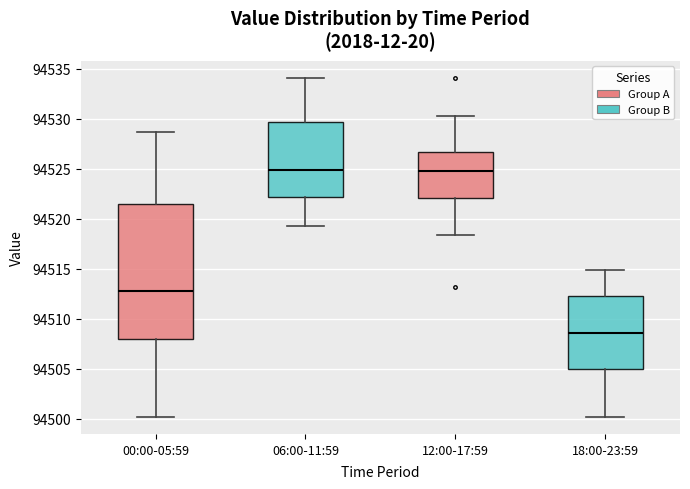

Reading left to right, transcribe this box plot: for each box, give where its median line is, the range the box spans, and where its two whiskers end, as read against the y-axis. The values are not printed on the chart, so give them approximately, as read against the axis.

00:00-05:59: median 94513.0, box 94508.0 to 94521.5, whiskers 94500.0 to 94528.5
06:00-11:59: median 94525.0, box 94522.0 to 94529.5, whiskers 94519.5 to 94534.0
12:00-17:59: median 94525.0, box 94522.0 to 94526.5, whiskers 94518.5 to 94530.5
18:00-23:59: median 94508.5, box 94505.0 to 94512.0, whiskers 94500.0 to 94515.0